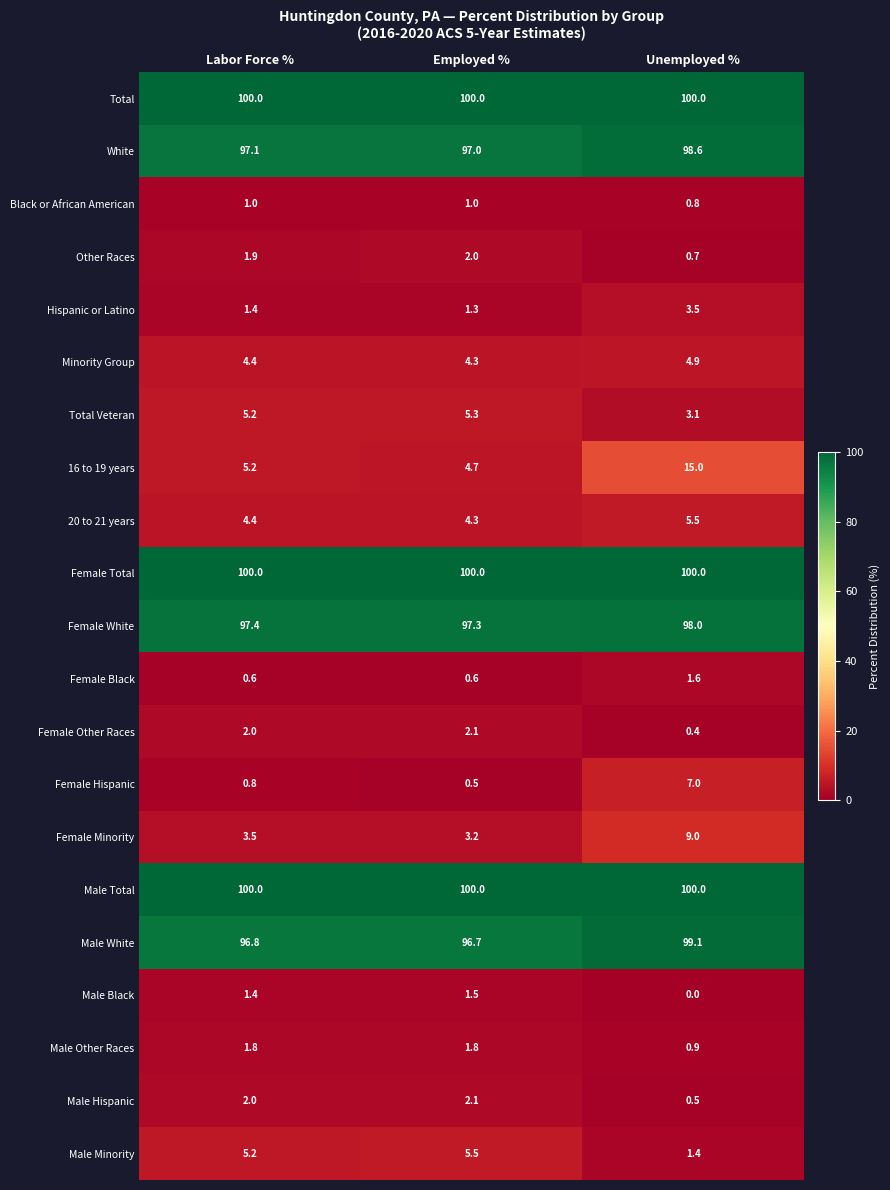

What is the total value across all series at Employed %?

631.2